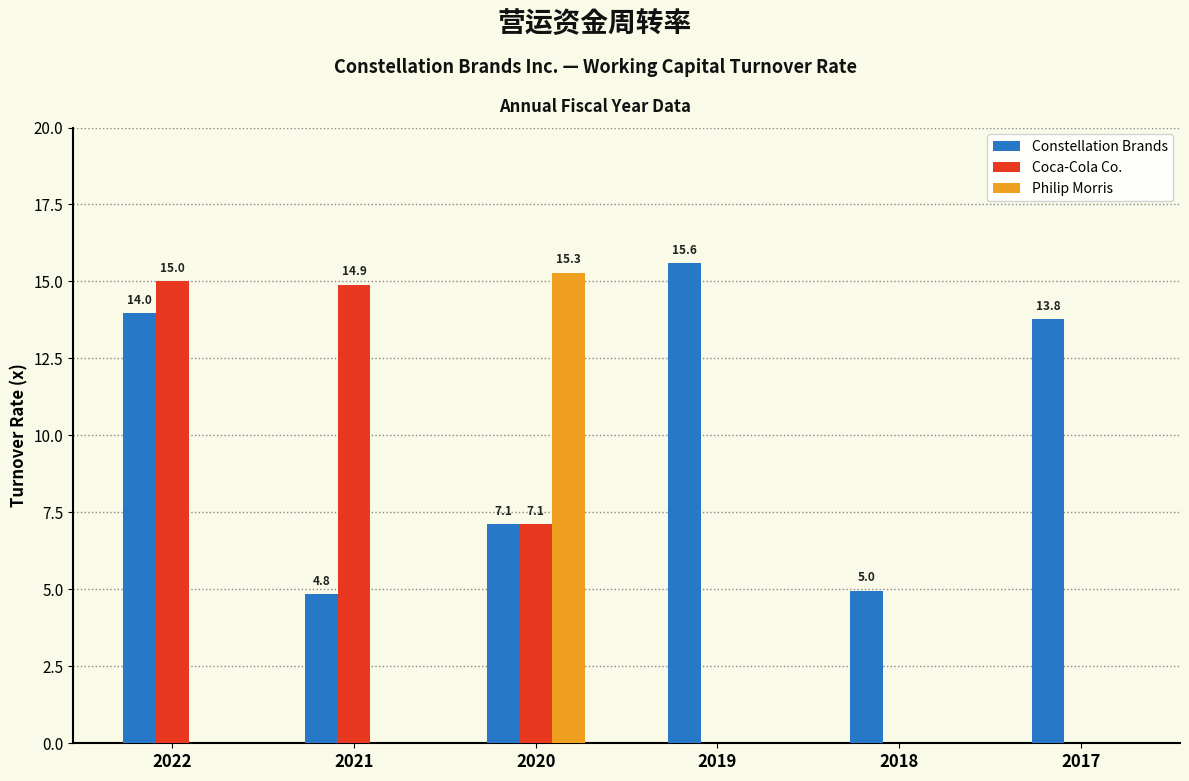

Is the value of Constellation Brands at 2022 greater than the value of Coca-Cola Co. at 2019?

Yes